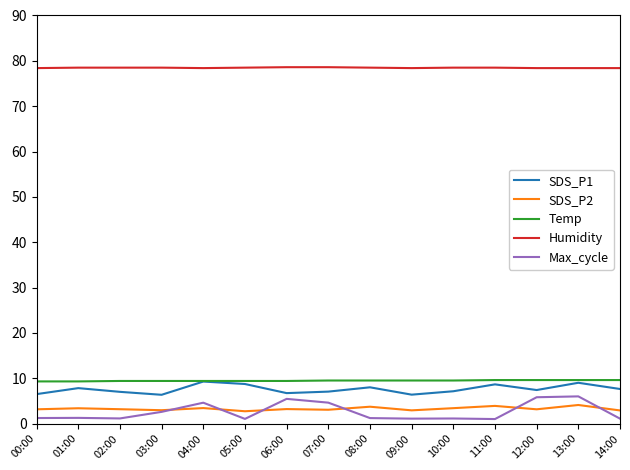

True or false: SDS_P1 has a value of 15.3 at 11:00.

False